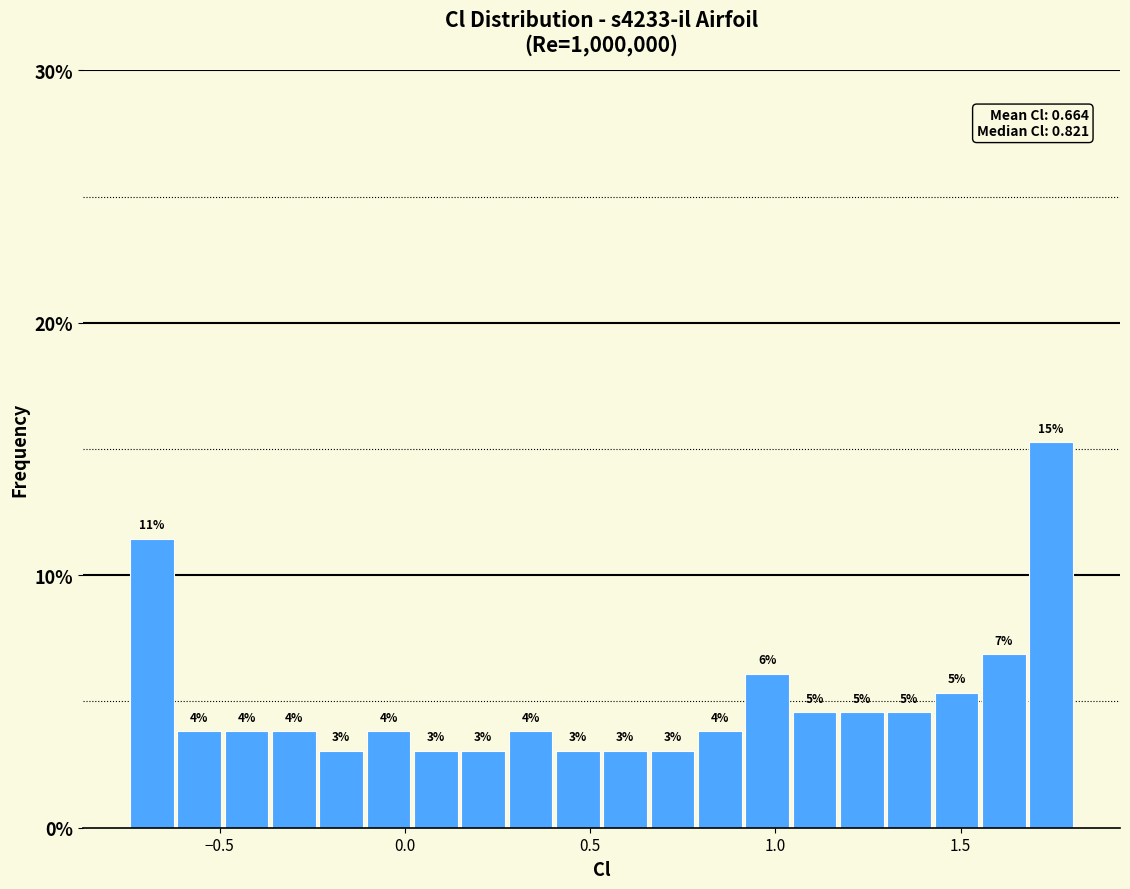

Around what value on the x-axis is the tallest bar? Give the approximate position of its centre, as read against the axis.

1.75